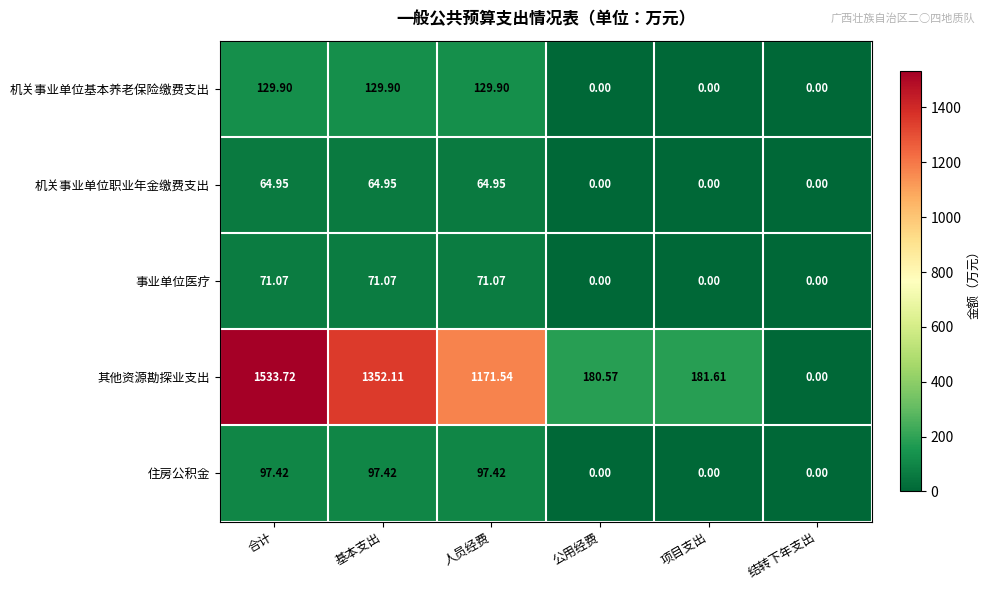

At which category is the sum across all series the highest?

合计